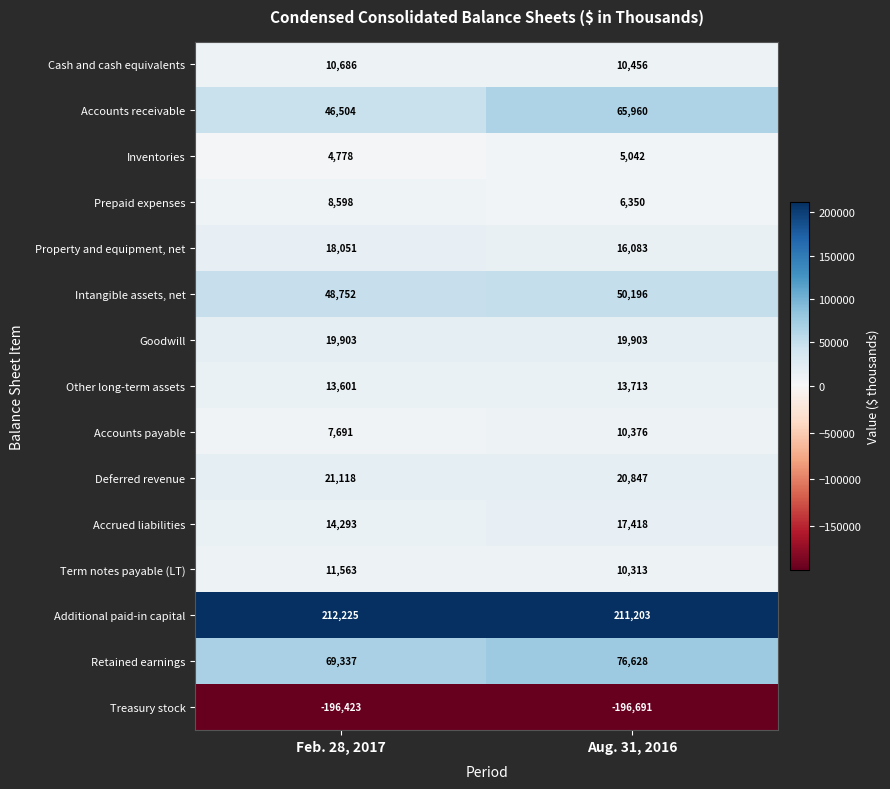

Reading left to right, list all the values displayed in this chart.

Cash and cash equivalents: Feb. 28, 2017=10686	Aug. 31, 2016=10456
Accounts receivable: Feb. 28, 2017=46504	Aug. 31, 2016=65960
Inventories: Feb. 28, 2017=4778	Aug. 31, 2016=5042
Prepaid expenses: Feb. 28, 2017=8598	Aug. 31, 2016=6350
Property and equipment, net: Feb. 28, 2017=18051	Aug. 31, 2016=16083
Intangible assets, net: Feb. 28, 2017=48752	Aug. 31, 2016=50196
Goodwill: Feb. 28, 2017=19903	Aug. 31, 2016=19903
Other long-term assets: Feb. 28, 2017=13601	Aug. 31, 2016=13713
Accounts payable: Feb. 28, 2017=7691	Aug. 31, 2016=10376
Deferred revenue: Feb. 28, 2017=21118	Aug. 31, 2016=20847
Accrued liabilities: Feb. 28, 2017=14293	Aug. 31, 2016=17418
Term notes payable (LT): Feb. 28, 2017=11563	Aug. 31, 2016=10313
Additional paid-in capital: Feb. 28, 2017=212225	Aug. 31, 2016=211203
Retained earnings: Feb. 28, 2017=69337	Aug. 31, 2016=76628
Treasury stock: Feb. 28, 2017=-196423	Aug. 31, 2016=-196691